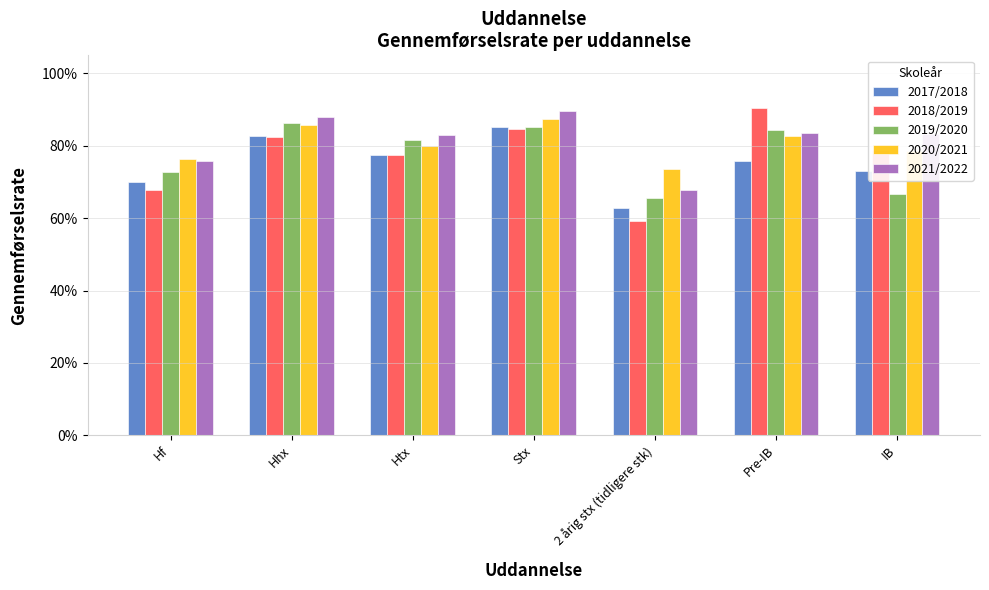

Are the bars horizontal?

No